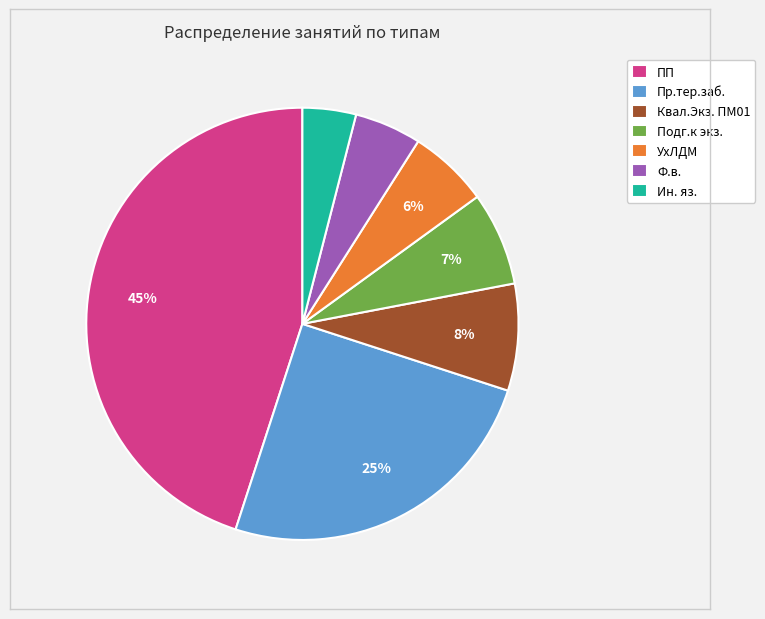

To the nearest percent, what is the average slice percentage?

14%